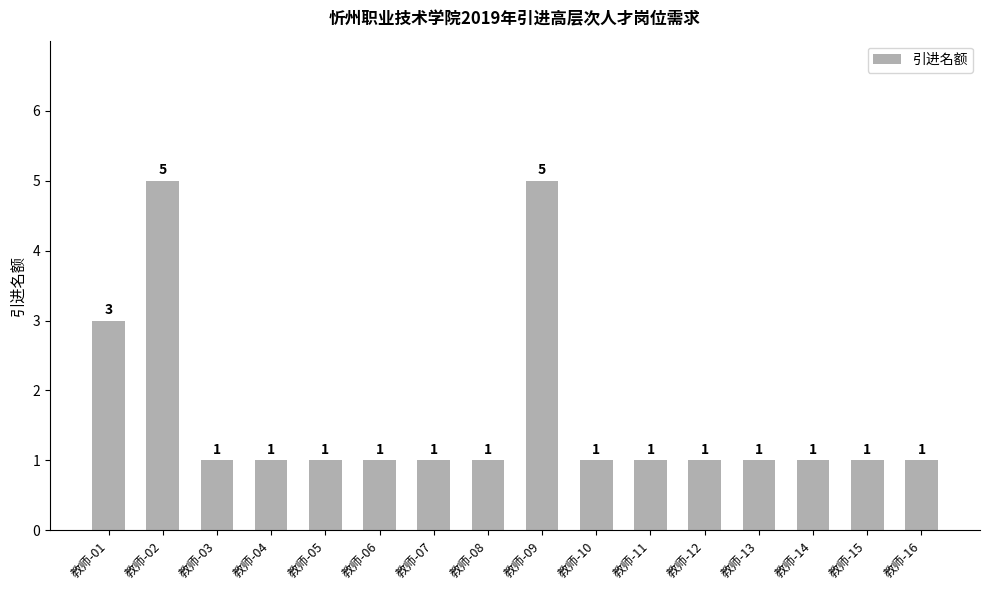

True or false: the data shows 1 at 教师-05.

True